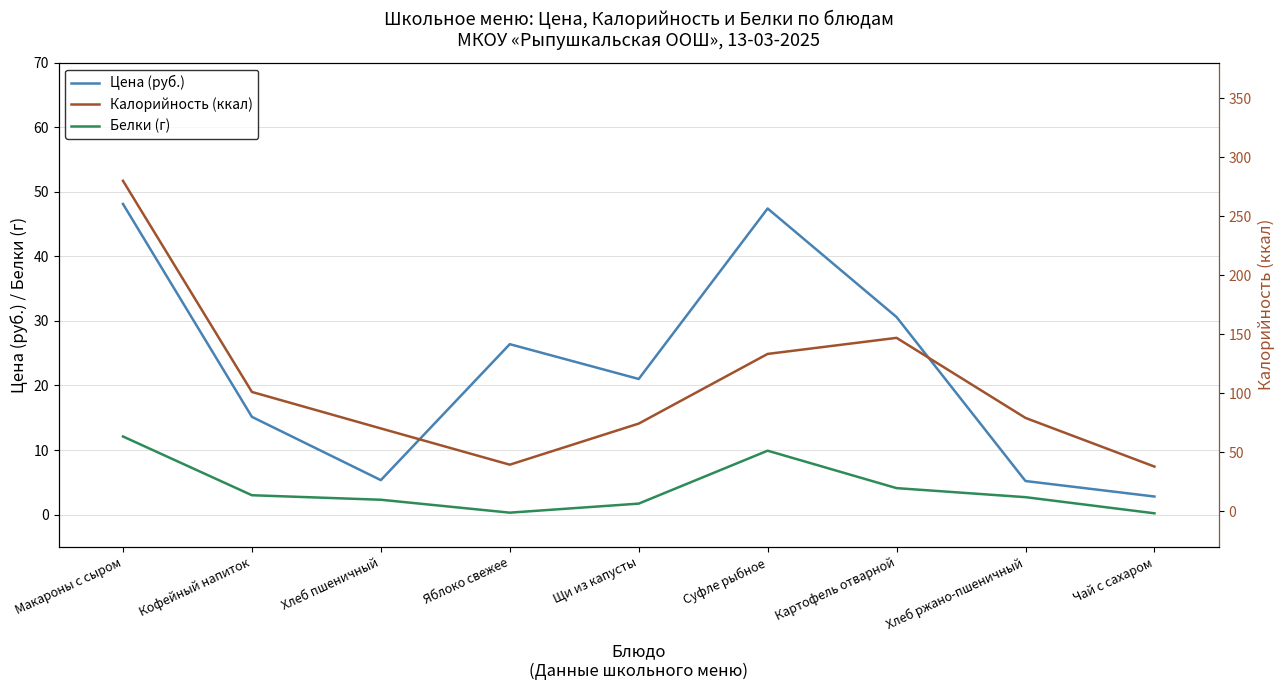

What position from the right is Хлеб пшеничный?

7